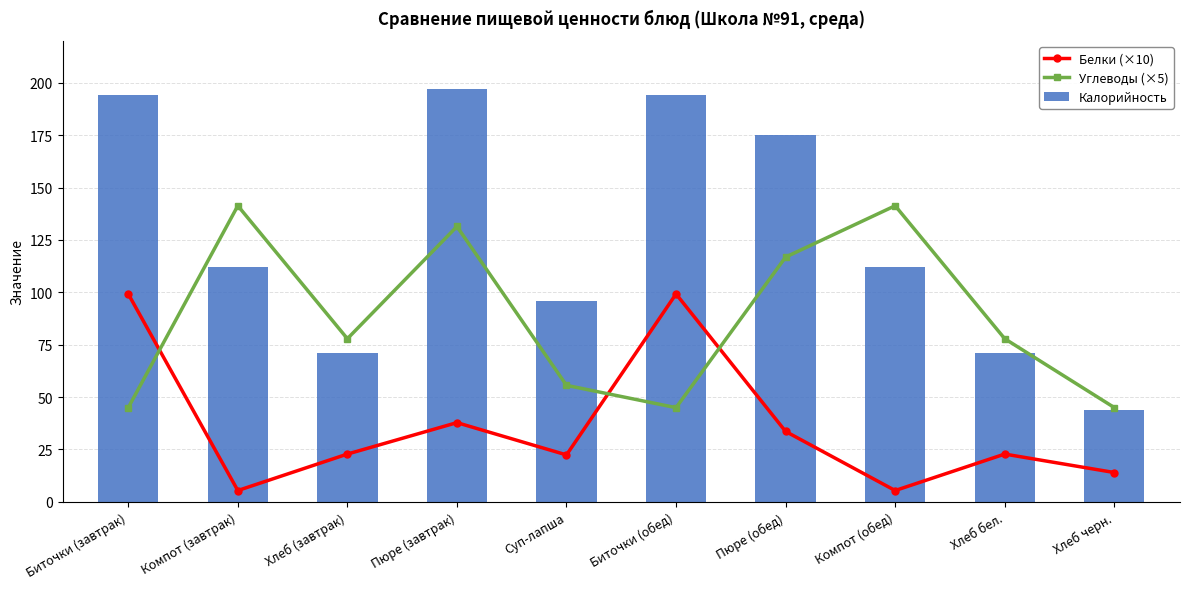

List the series in order of their peak value, highest first.

Калорийность, Углеводы (×5), Белки (×10)